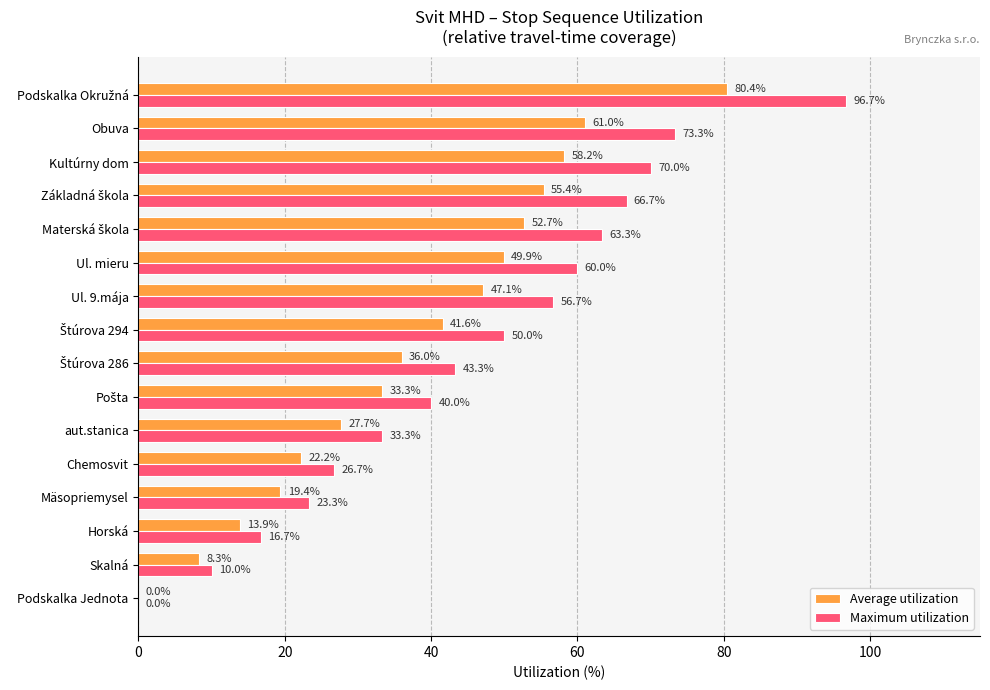

Which series has the largest total across all categories?

Maximum utilization